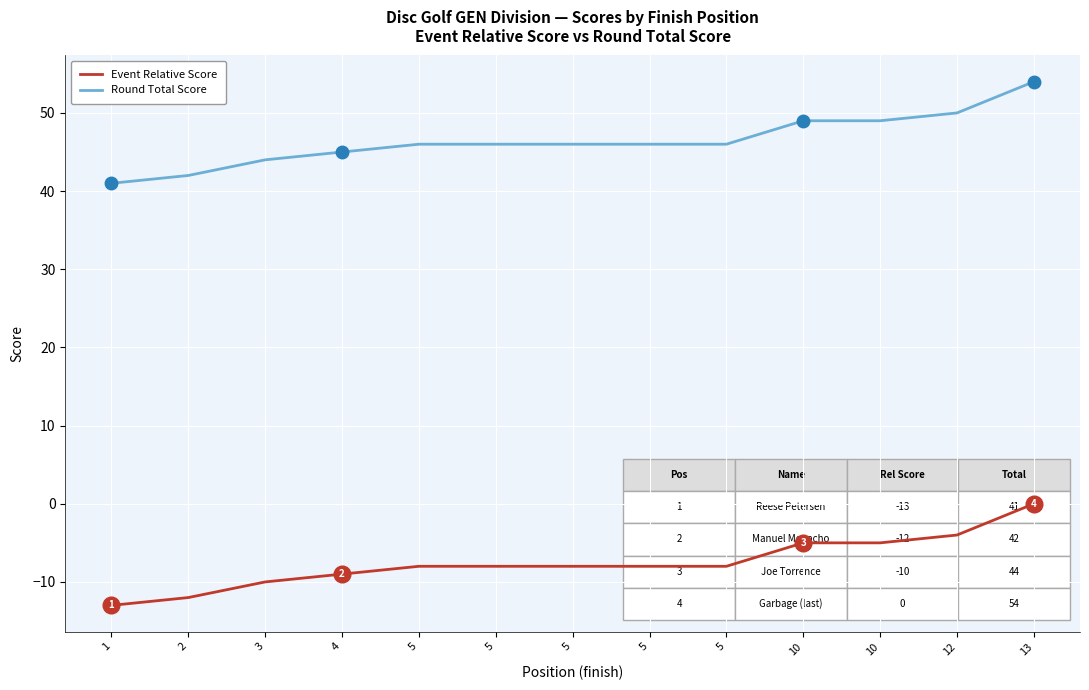

What is the difference between the maximum and second lowest values in the Event Relative Score series?

12